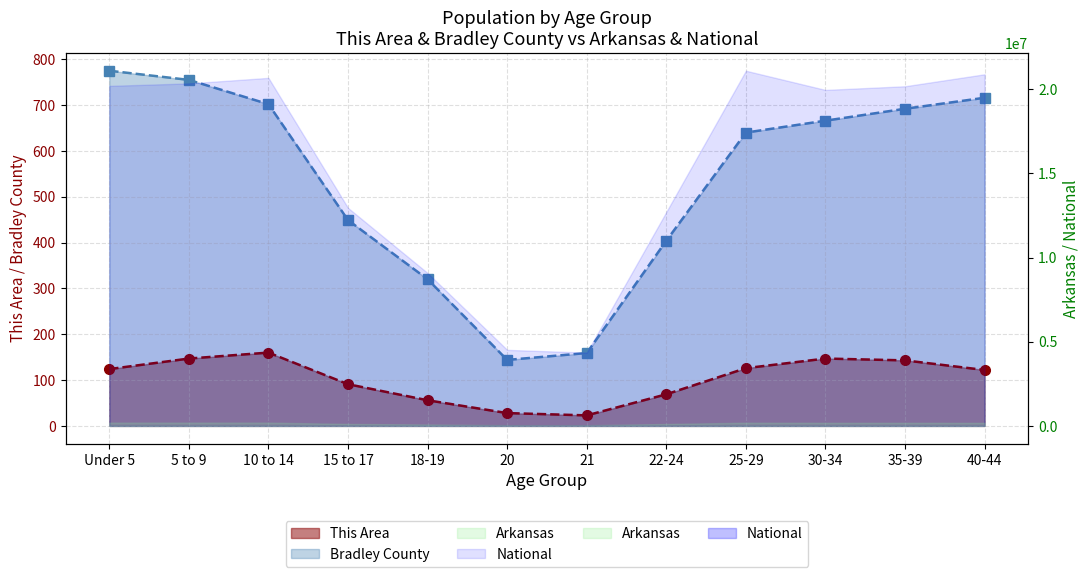

At which label does National reach its peak?

25-29